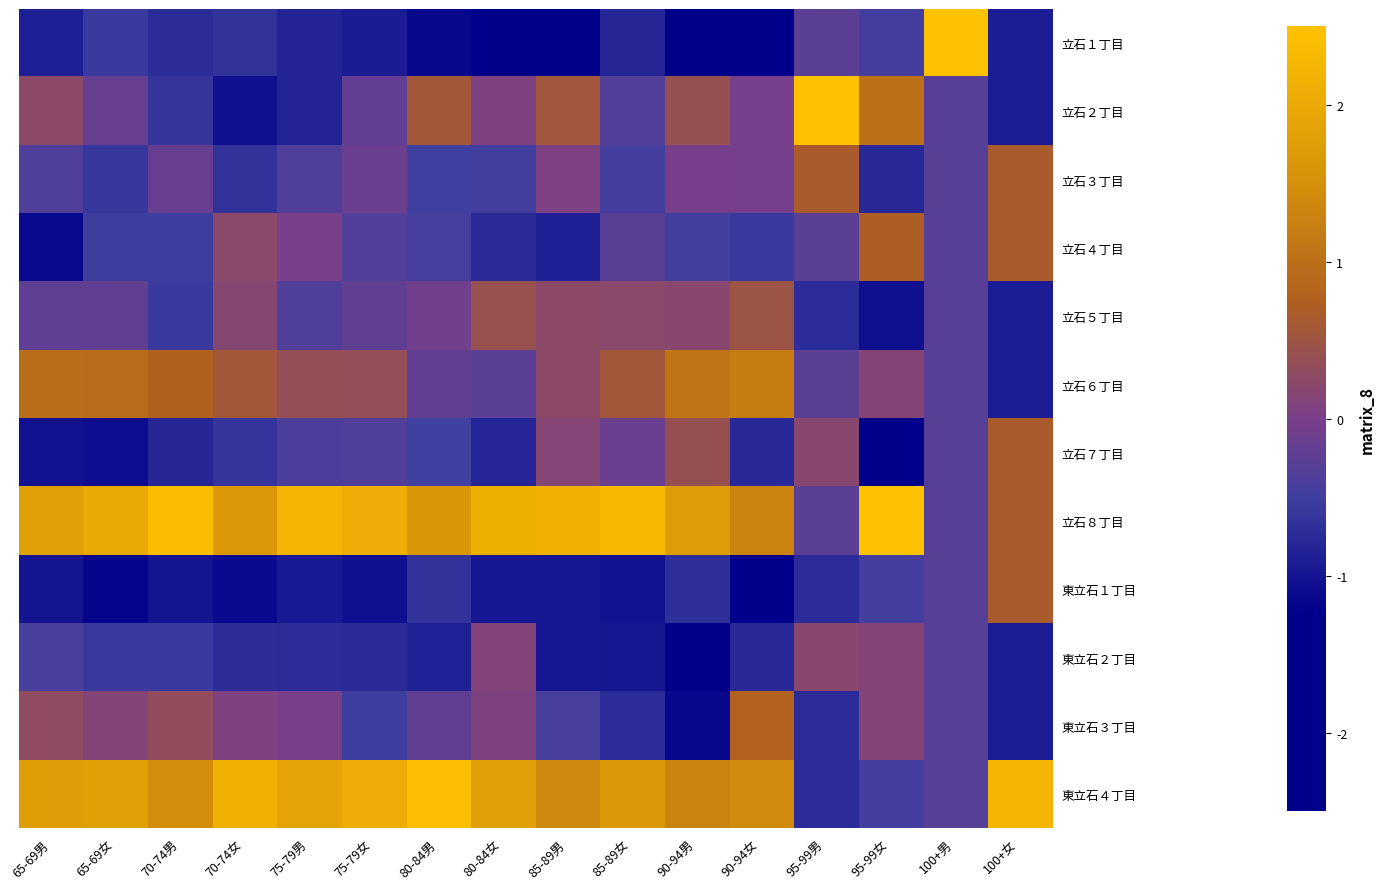

Reading left to right, transcribe all the data shown in this chart.

立石１丁目: 65-69男=-0.9	65-69女=-0.6	70-74男=-0.7	70-74女=-0.7	75-79男=-0.8	75-79女=-0.9	80-84男=-1.1	80-84女=-1.3	85-89男=-1.5	85-89女=-0.8	90-94男=-1.4	90-94女=-1.4	95-99男=-0.3	95-99女=-0.5	100+男=3.3	100+女=-0.9
立石２丁目: 65-69男=0.3	65-69女=-0.2	70-74男=-0.6	70-74女=-1.1	75-79男=-0.8	75-79女=-0.2	80-84男=0.6	80-84女=0.1	85-89男=0.5	85-89女=-0.3	90-94男=0.4	90-94女=-0.0	95-99男=3.0	95-99女=1.0	100+男=-0.3	100+女=-0.9
立石３丁目: 65-69男=-0.4	65-69女=-0.6	70-74男=-0.2	70-74女=-0.7	75-79男=-0.4	75-79女=-0.1	80-84男=-0.5	80-84女=-0.5	85-89男=0.1	85-89女=-0.5	90-94男=-0.0	90-94女=-0.0	95-99男=0.7	95-99女=-0.8	100+男=-0.3	100+女=0.7
立石４丁目: 65-69男=-1.1	65-69女=-0.5	70-74男=-0.5	70-74女=0.2	75-79男=-0.0	75-79女=-0.3	80-84男=-0.4	80-84女=-0.8	85-89男=-0.9	85-89女=-0.3	90-94男=-0.5	90-94女=-0.6	95-99男=-0.3	95-99女=0.7	100+男=-0.3	100+女=0.7
立石５丁目: 65-69男=-0.3	65-69女=-0.2	70-74男=-0.6	70-74女=0.2	75-79男=-0.4	75-79女=-0.2	80-84男=-0.1	80-84女=0.4	85-89男=0.2	85-89女=0.2	90-94男=0.2	90-94女=0.5	95-99男=-0.7	95-99女=-1.1	100+男=-0.3	100+女=-0.9
立石６丁目: 65-69男=1.0	65-69女=0.9	70-74男=0.8	70-74女=0.6	75-79男=0.4	75-79女=0.3	80-84男=-0.2	80-84女=-0.3	85-89男=0.2	85-89女=0.6	90-94男=1.1	90-94女=1.2	95-99男=-0.3	95-99女=0.1	100+男=-0.3	100+女=-0.9
立石７丁目: 65-69男=-1.0	65-69女=-1.1	70-74男=-0.8	70-74女=-0.6	75-79男=-0.4	75-79女=-0.4	80-84男=-0.5	80-84女=-0.8	85-89男=0.2	85-89女=-0.1	90-94男=0.4	90-94女=-0.8	95-99男=0.2	95-99女=-1.4	100+男=-0.3	100+女=0.7
立石８丁目: 65-69男=1.8	65-69女=2.0	70-74男=2.4	70-74女=1.7	75-79男=2.2	75-79女=2.1	80-84男=1.6	80-84女=2.1	85-89男=2.1	85-89女=2.3	90-94男=1.7	90-94女=1.3	95-99男=-0.3	95-99女=2.5	100+男=-0.3	100+女=0.7
東立石１丁目: 65-69男=-1.0	65-69女=-1.2	70-74男=-1.0	70-74女=-1.1	75-79男=-1.0	75-79女=-1.1	80-84男=-0.6	80-84女=-1.0	85-89男=-1.0	85-89女=-1.0	90-94男=-0.7	90-94女=-1.6	95-99男=-0.7	95-99女=-0.5	100+男=-0.3	100+女=0.7
東立石２丁目: 65-69男=-0.4	65-69女=-0.6	70-74男=-0.6	70-74女=-0.7	75-79男=-0.7	75-79女=-0.7	80-84男=-0.9	80-84女=0.1	85-89男=-1.0	85-89女=-1.0	90-94男=-1.4	90-94女=-0.8	95-99男=0.2	95-99女=0.1	100+男=-0.3	100+女=-0.9
東立石３丁目: 65-69男=0.3	65-69女=0.1	70-74男=0.3	70-74女=0.1	75-79男=-0.0	75-79女=-0.5	80-84男=-0.2	80-84女=0.1	85-89男=-0.4	85-89女=-0.7	90-94男=-1.1	90-94女=0.8	95-99男=-0.7	95-99女=0.1	100+男=-0.3	100+女=-0.9
東立石４丁目: 65-69男=1.8	65-69女=1.8	70-74男=1.5	70-74女=2.2	75-79男=1.9	75-79女=2.1	80-84男=2.4	80-84女=1.8	85-89男=1.4	85-89女=1.7	90-94男=1.3	90-94女=1.4	95-99男=-0.7	95-99女=-0.5	100+男=-0.3	100+女=2.2